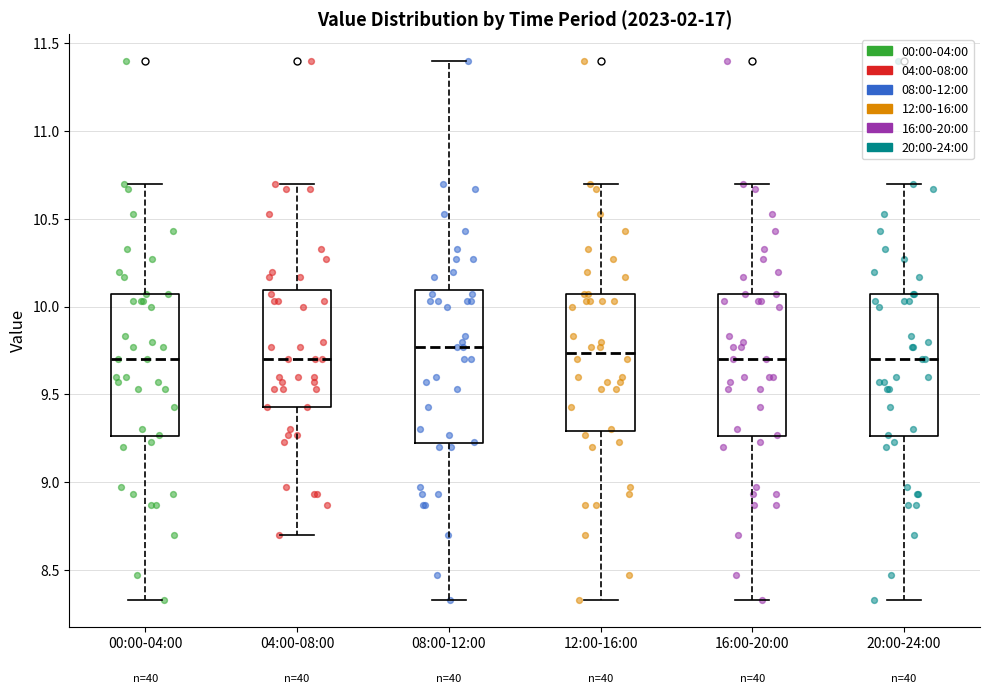

Where does the upper whisker of the box for 20:00-24:00 end on the y-axis? The values are not printed on the chart, so give them approximately, as read against the axis.

10.70